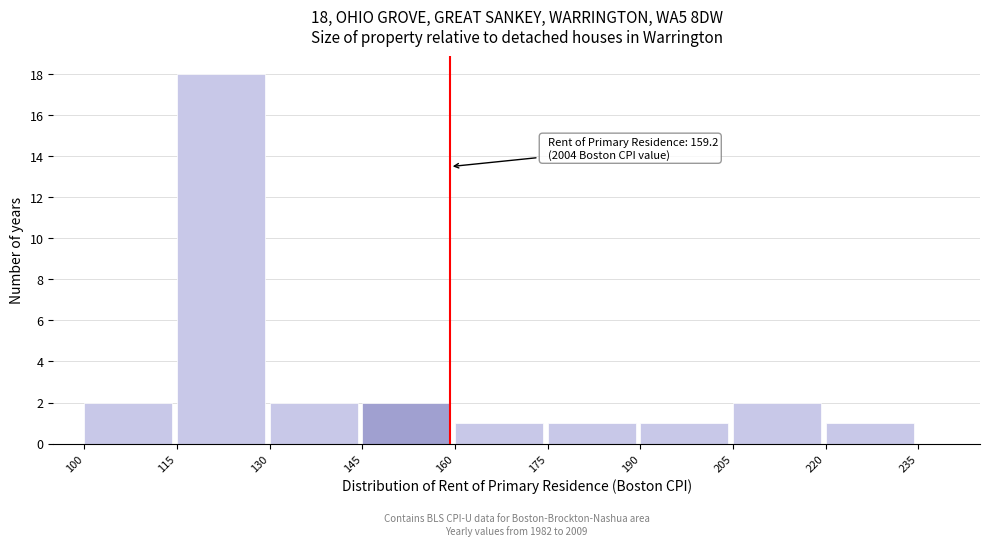

Over which range of the x-axis is the bar tallest?

115 to 130